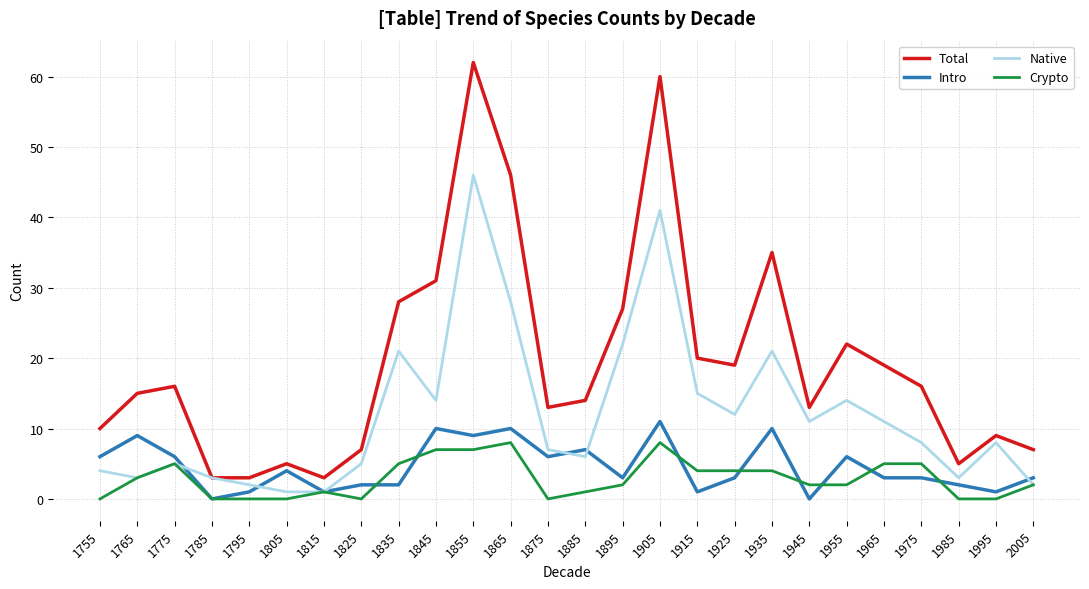

Which series has the largest total across all categories?

Total